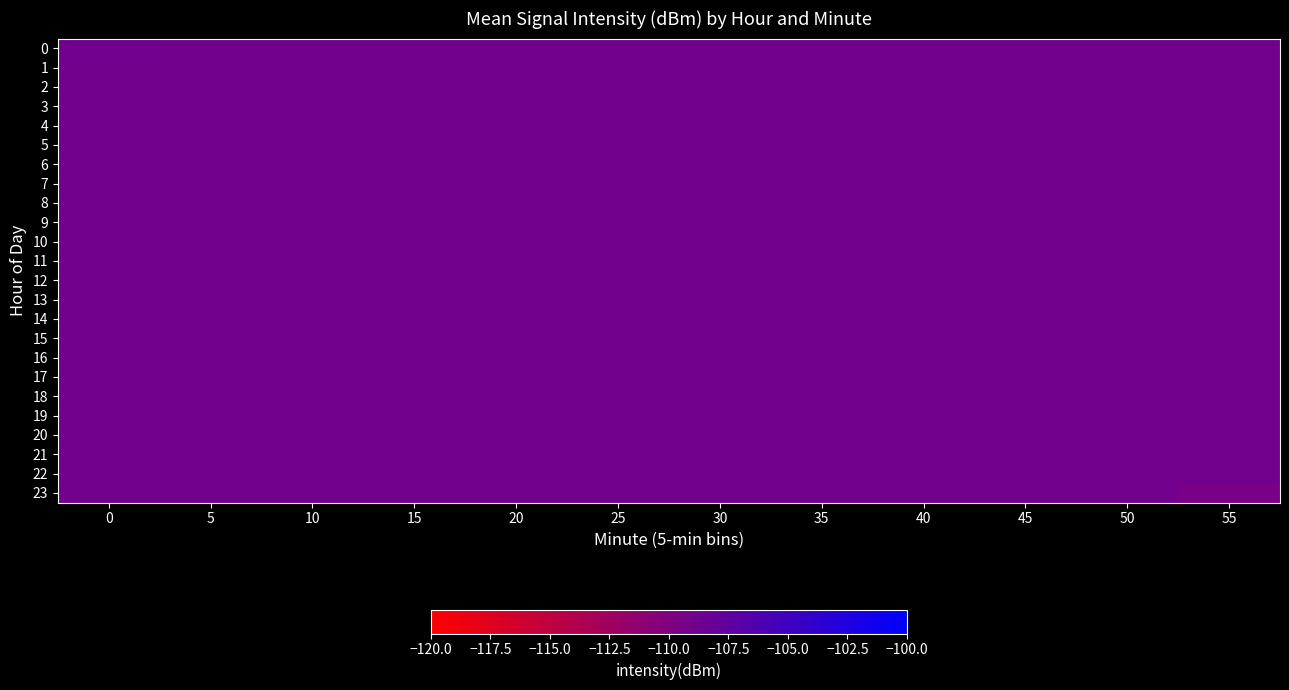

At 55, list the series in order from largest to smallest.

0, 1, 2, 3, 4, 5, 6, 7, 8, 9, 10, 11, 12, 13, 14, 15, 16, 17, 18, 19, 20, 21, 22, 23